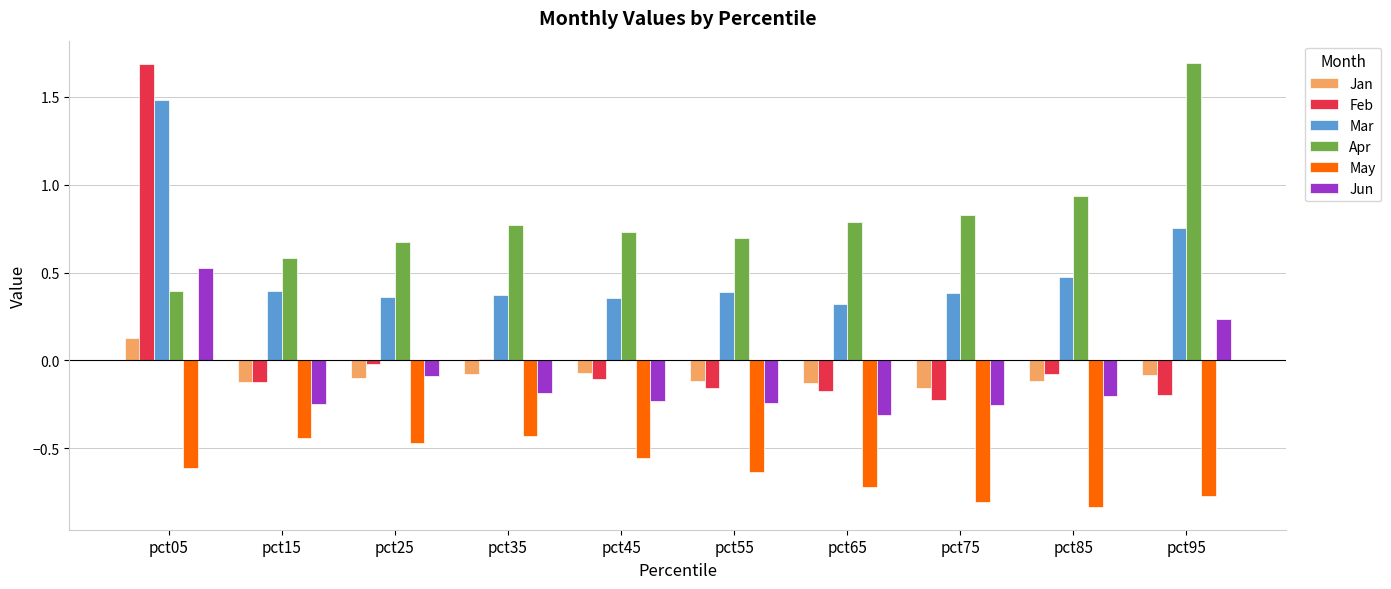

What is the sum of the May values at pct15 and pct65?

-1.2